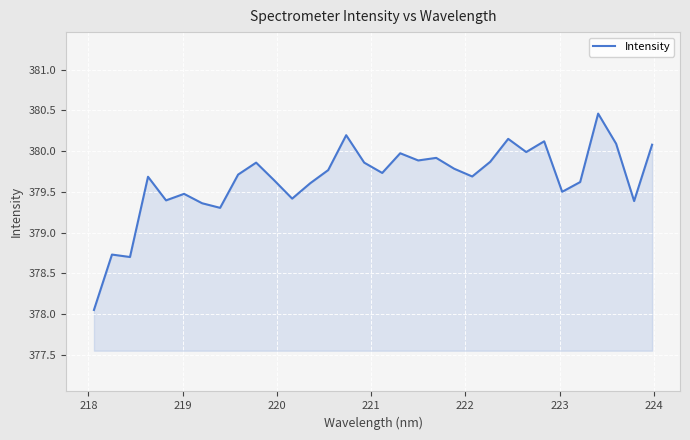

What is the maximum value shown in the chart?

380.5